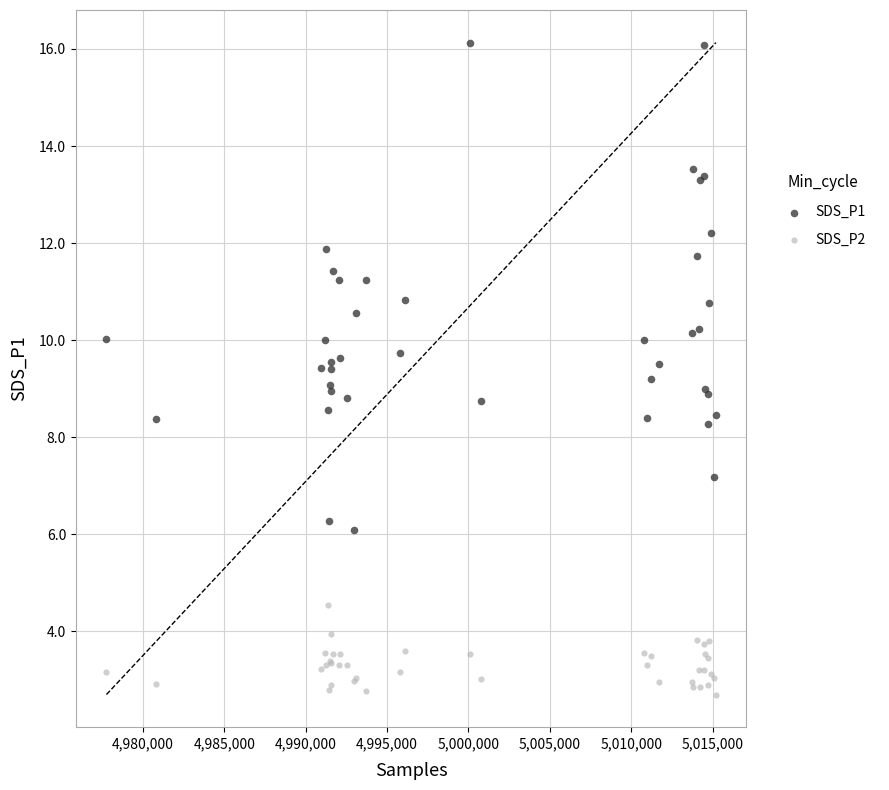

Which series has the largest Y range (max minus min)?

SDS_P1